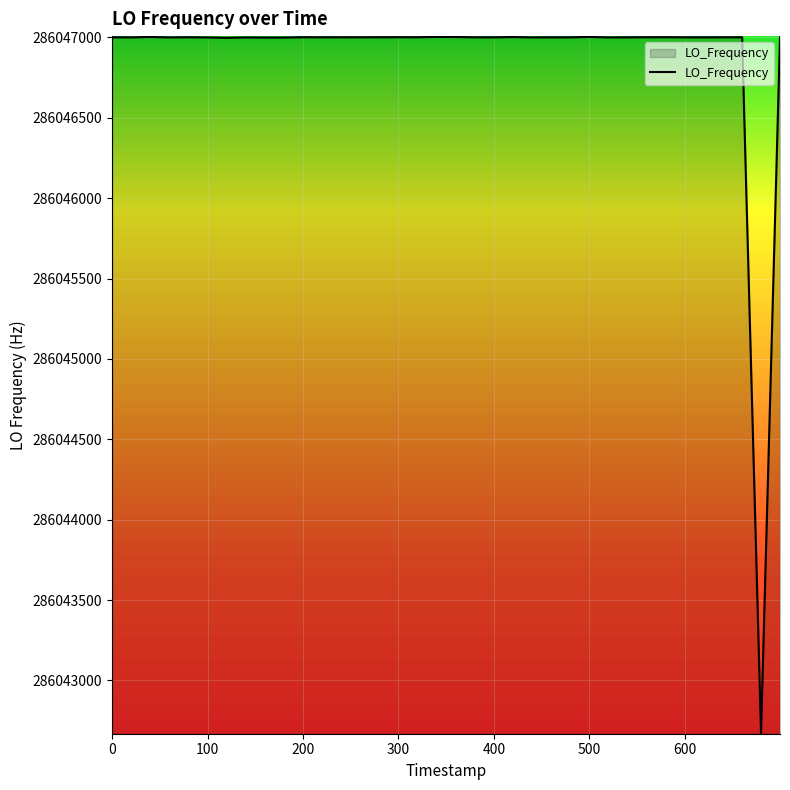

What is the minimum value shown in the chart?

286042673.8